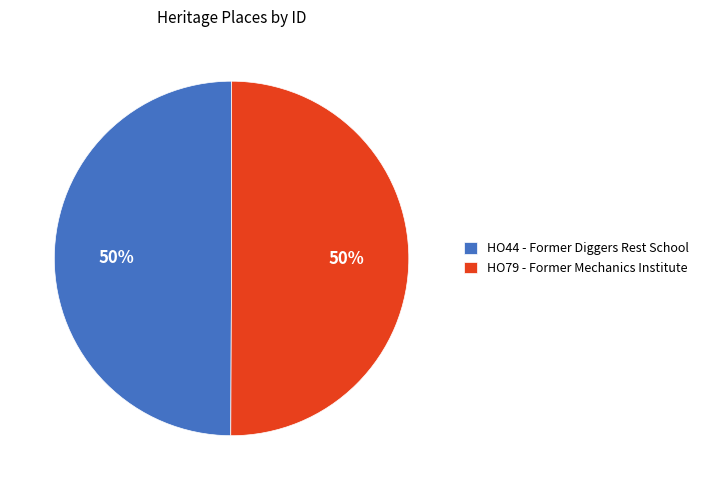

What percentage is the HO79 - Former Mechanics Institute slice, to the nearest percent?

50%